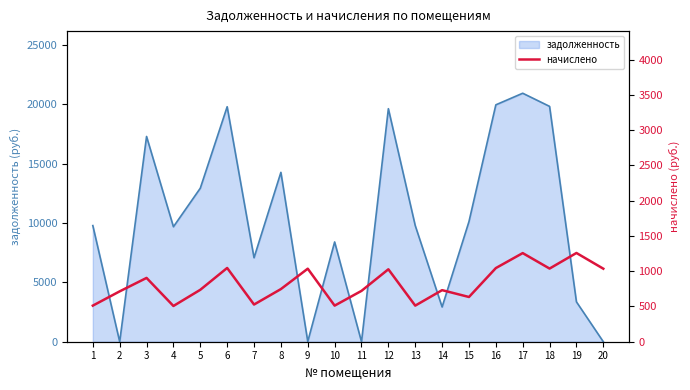

At which category does the chart reach its peak across all series?

19